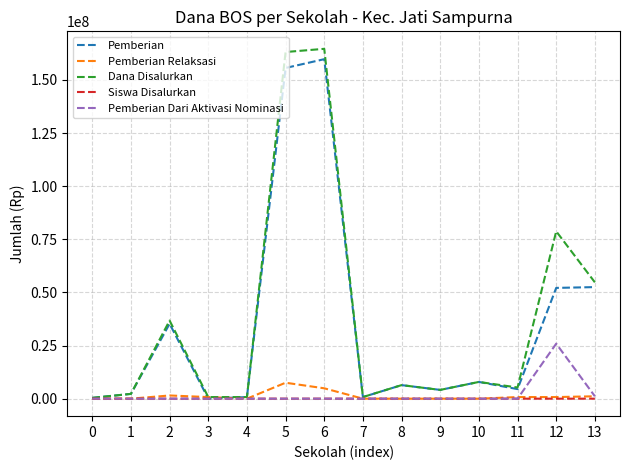

How many categories are shown in the chart?

14